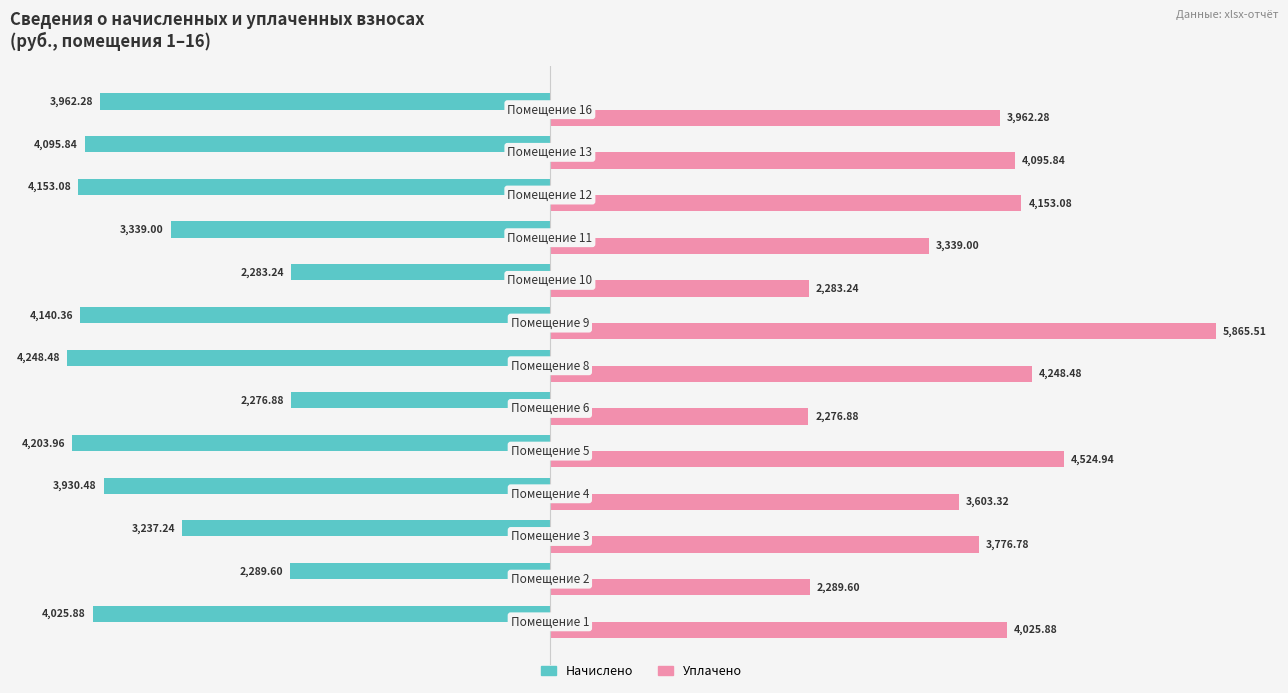

What is the difference between the maximum and minimum values in the Начислено series?

1971.6